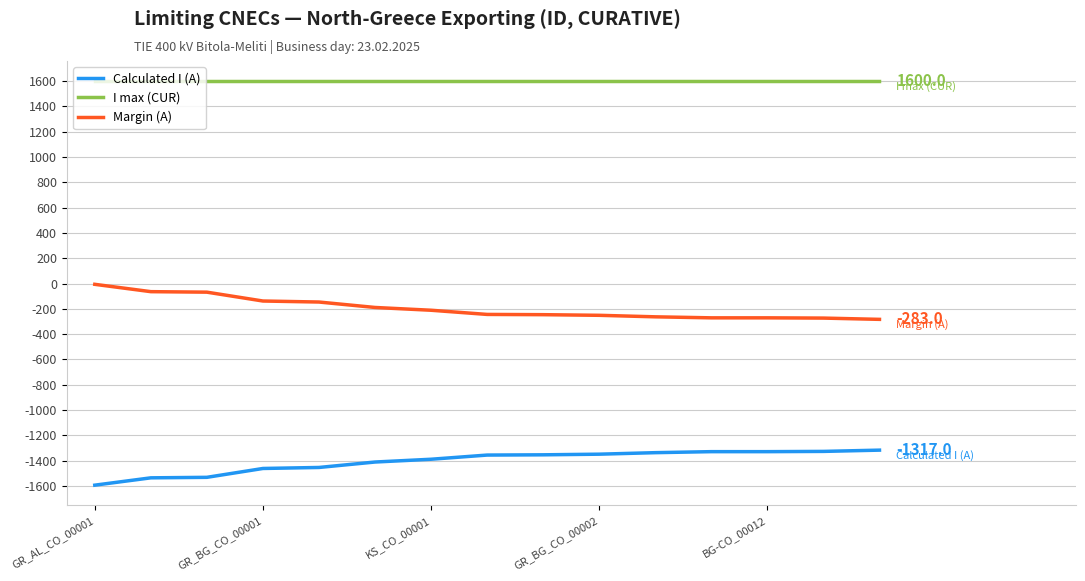

Rank the series by their average value, from lowest to highest.

Calculated I (A), Margin (A), I max (CUR)